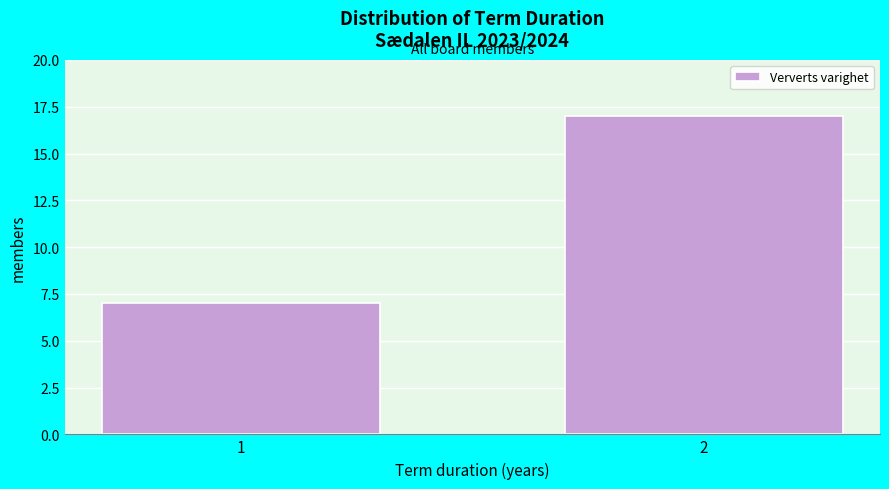

Reading left to right, list all the values displayed in this chart.

1=7	2=17